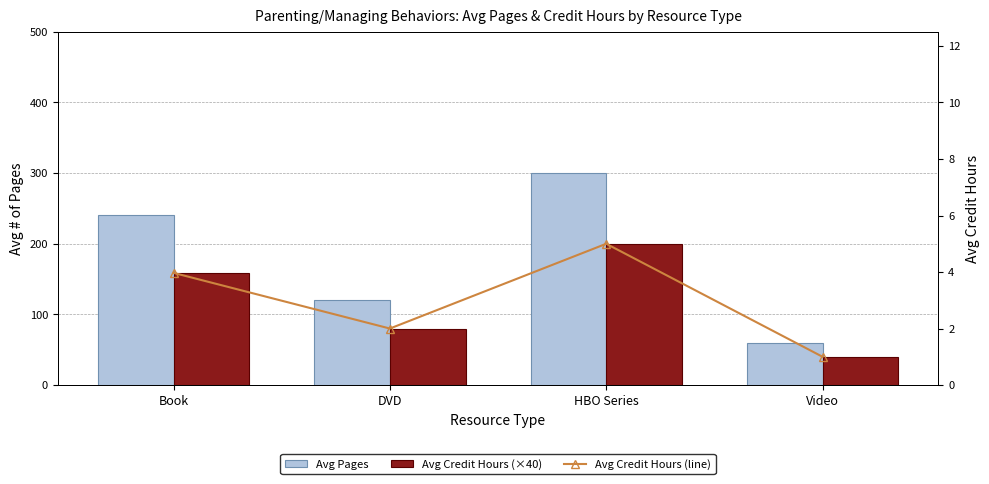

Rank the categories by Avg Pages value from highest to lowest.

HBO Series, Book, DVD, Video